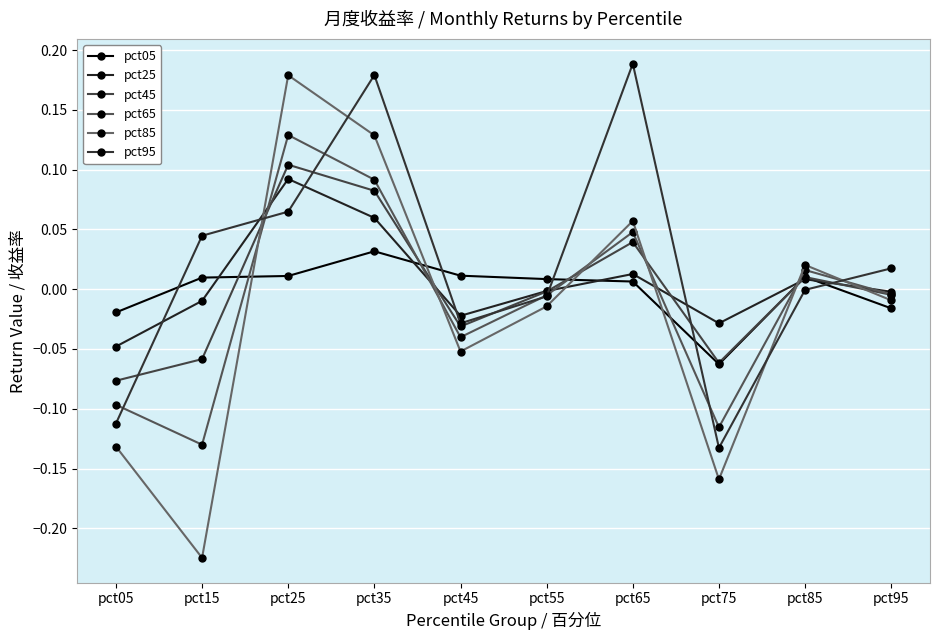

How many interior local peaks does the pct65 series have?

3